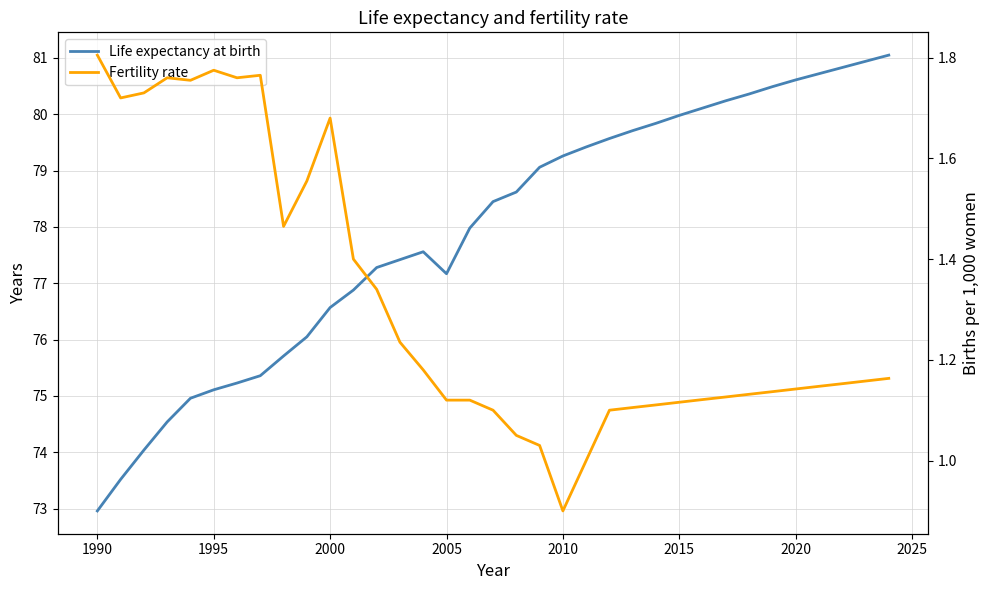

What is the greatest value displayed?

81.0